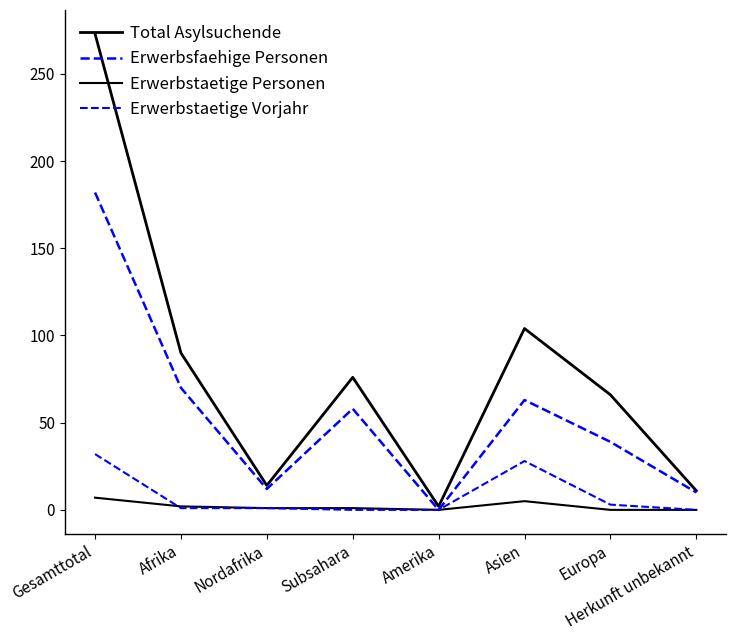

True or false: Erwerbstaetige Vorjahr and Total Asylsuchende cross at least once.

False